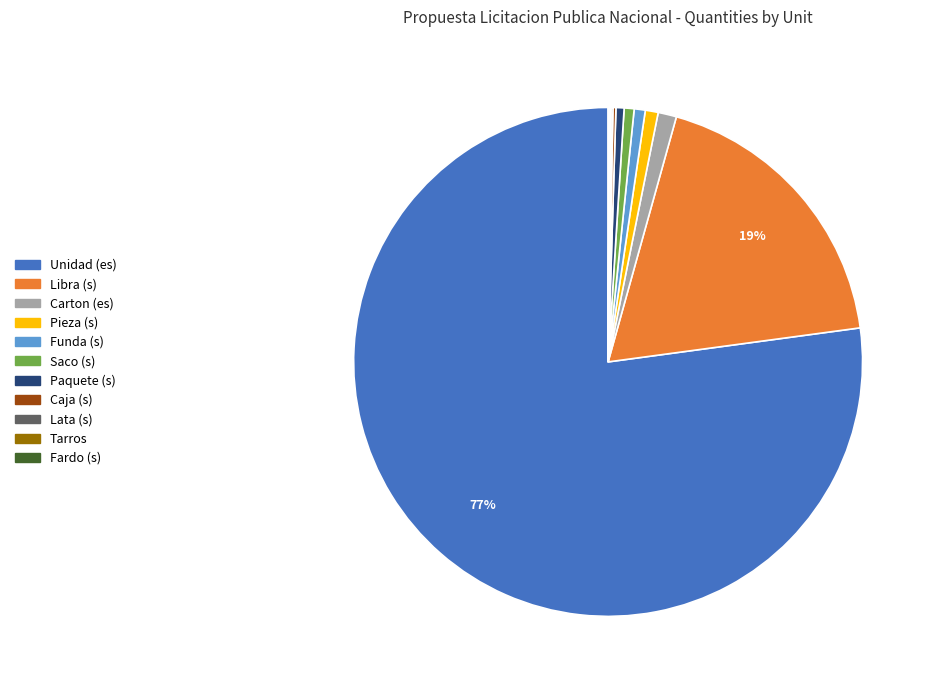

Is it true that Funda (s) is 6% of the pie?

False